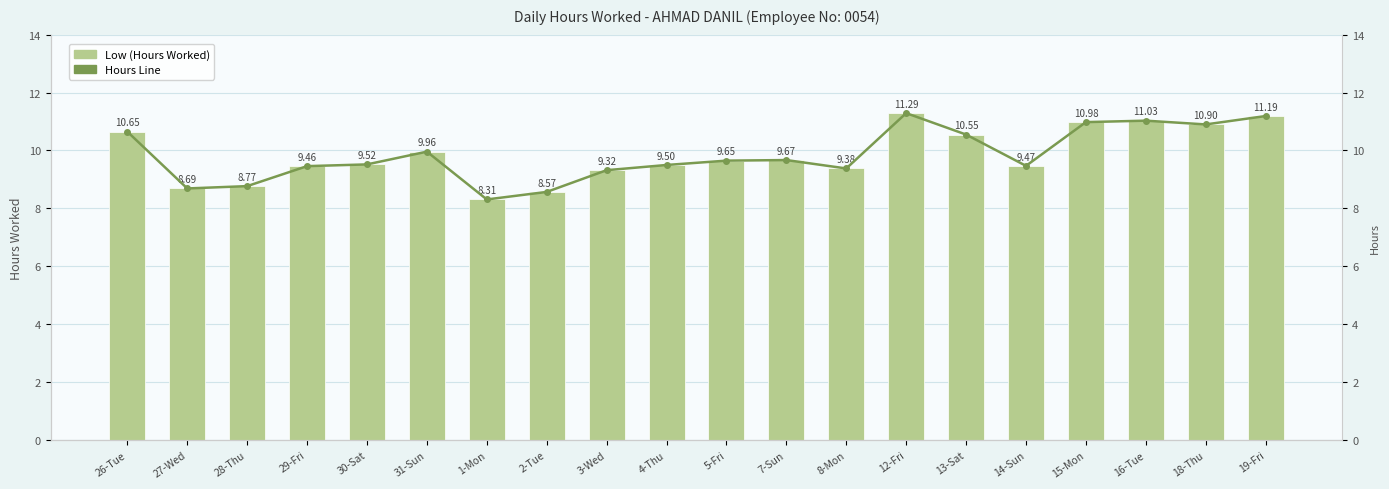

Are the bars grouped side by side (vs. stacked)?

Yes